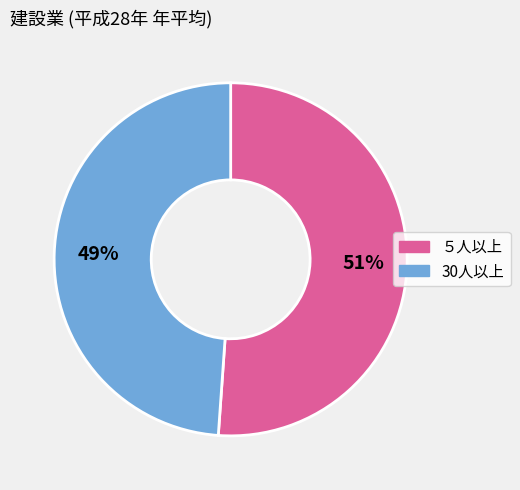

Rank the categories by value from lowest to highest.

30人以上, ５人以上